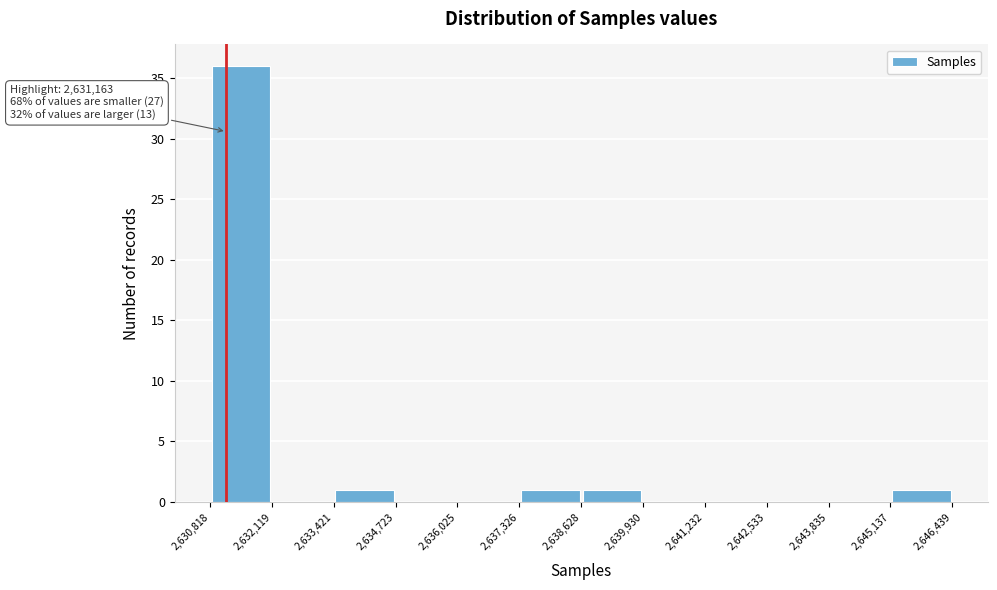

Which range on the x-axis has the tallest bar?

2,630,818 to 2,632,119